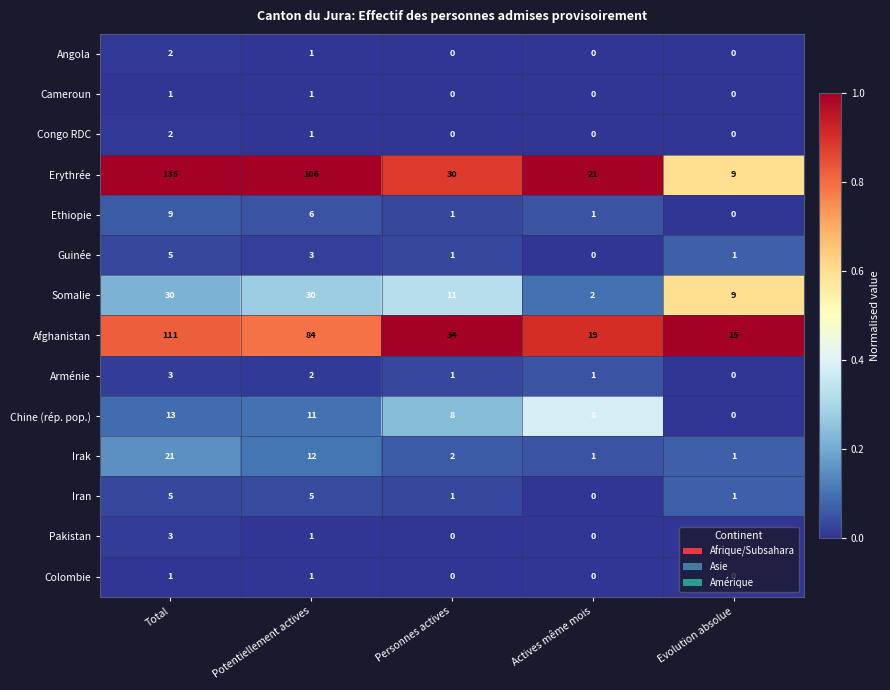

At which category is the sum across all series the highest?

Total